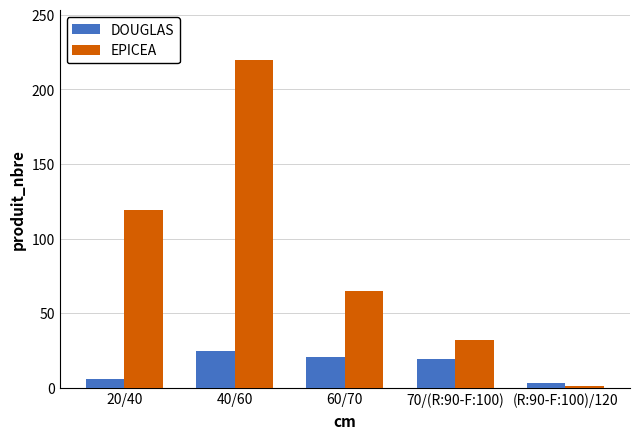

The value of DOUGLAS at 70/(R:90-F:100) is 19. True or false?

True